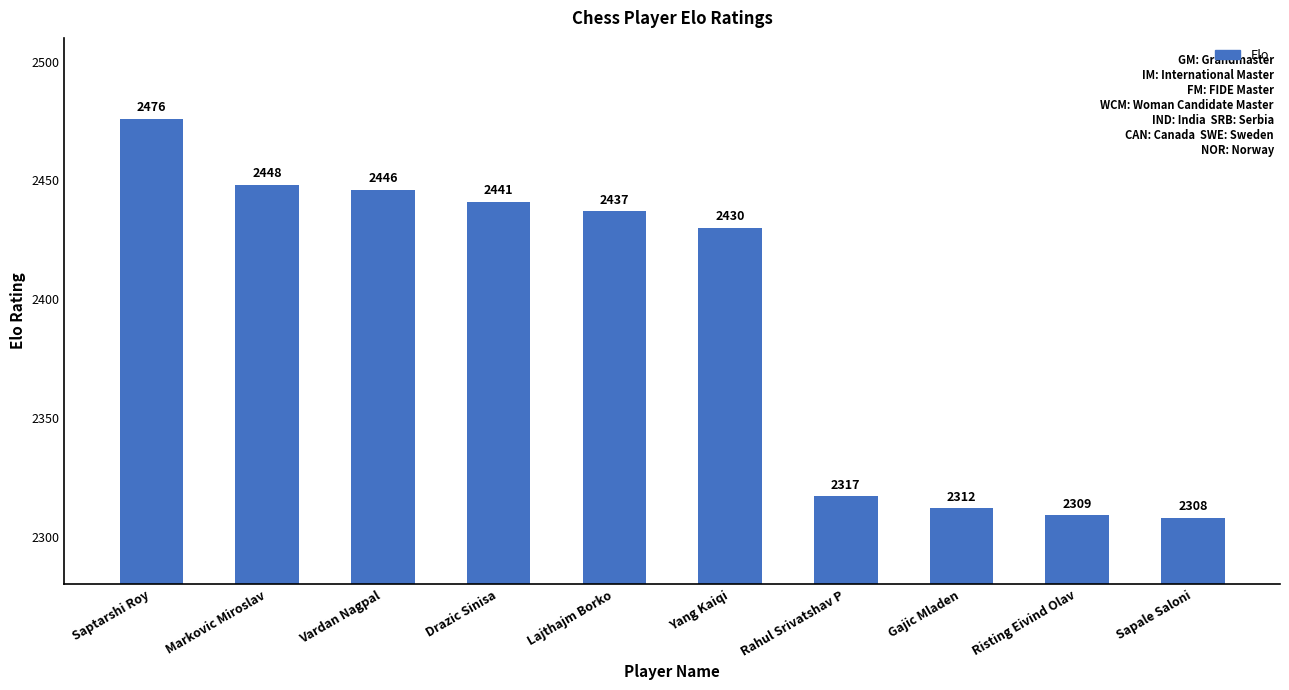

What is the label of the 2nd bar from the left?

Markovic Miroslav